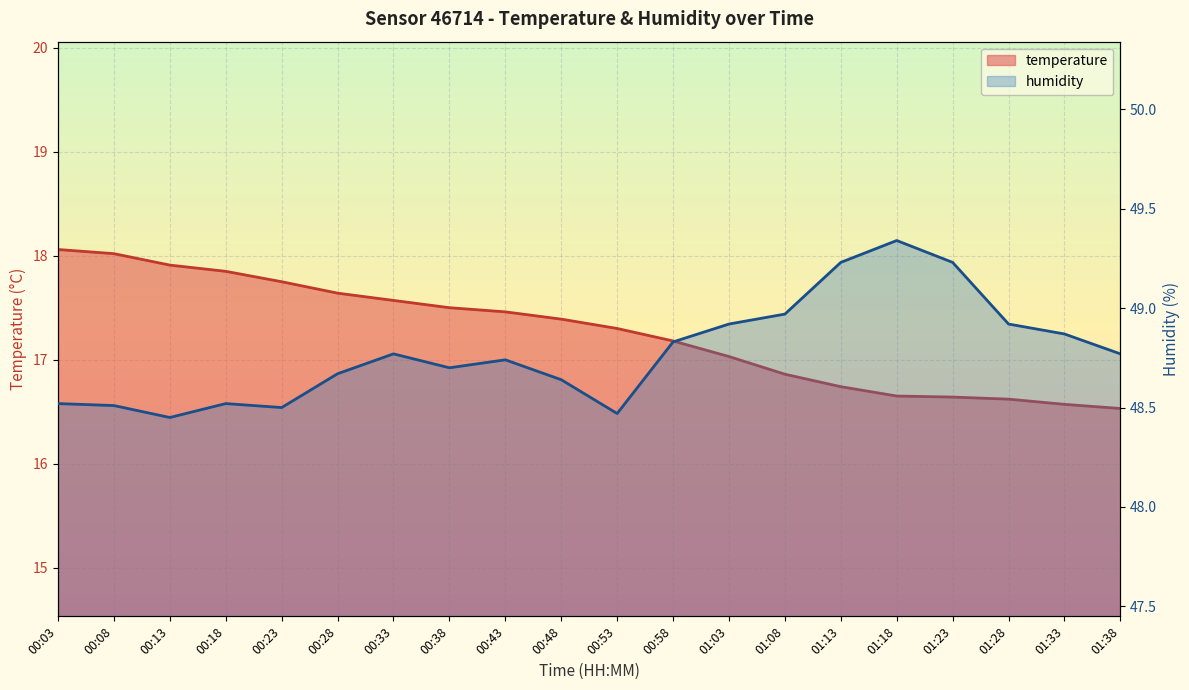

What is the label of the 19th point from the right?

00:08